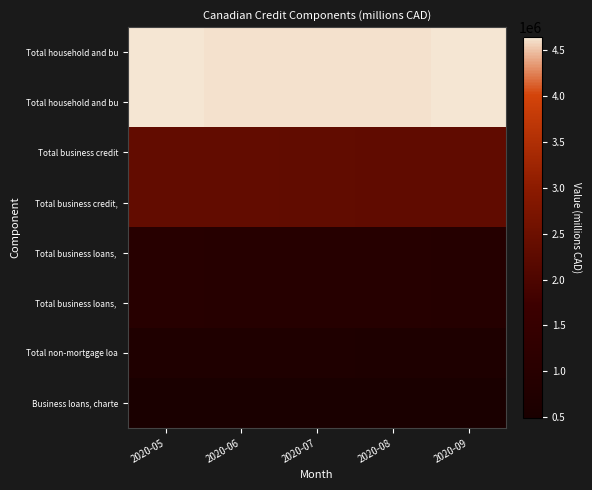

Between 2020-05 and 2020-09, which is larger?

2020-09